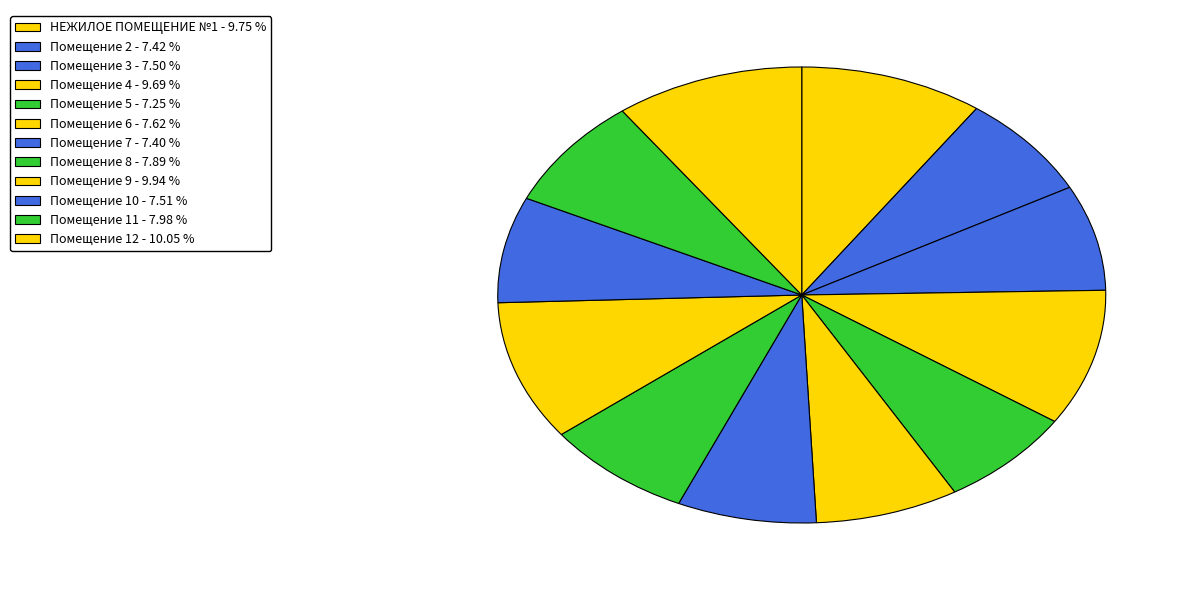

Is Помещение 12 the majority of the pie?

No